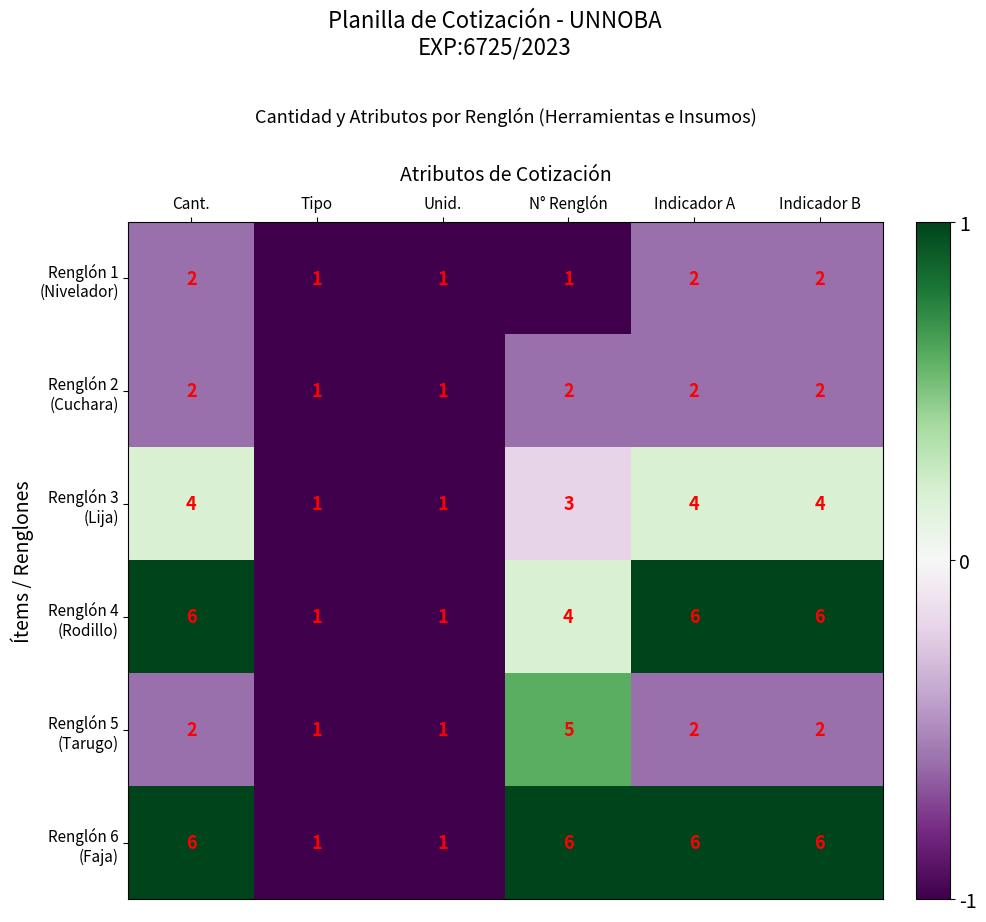

What is the total value across all series at Indicador A?

22